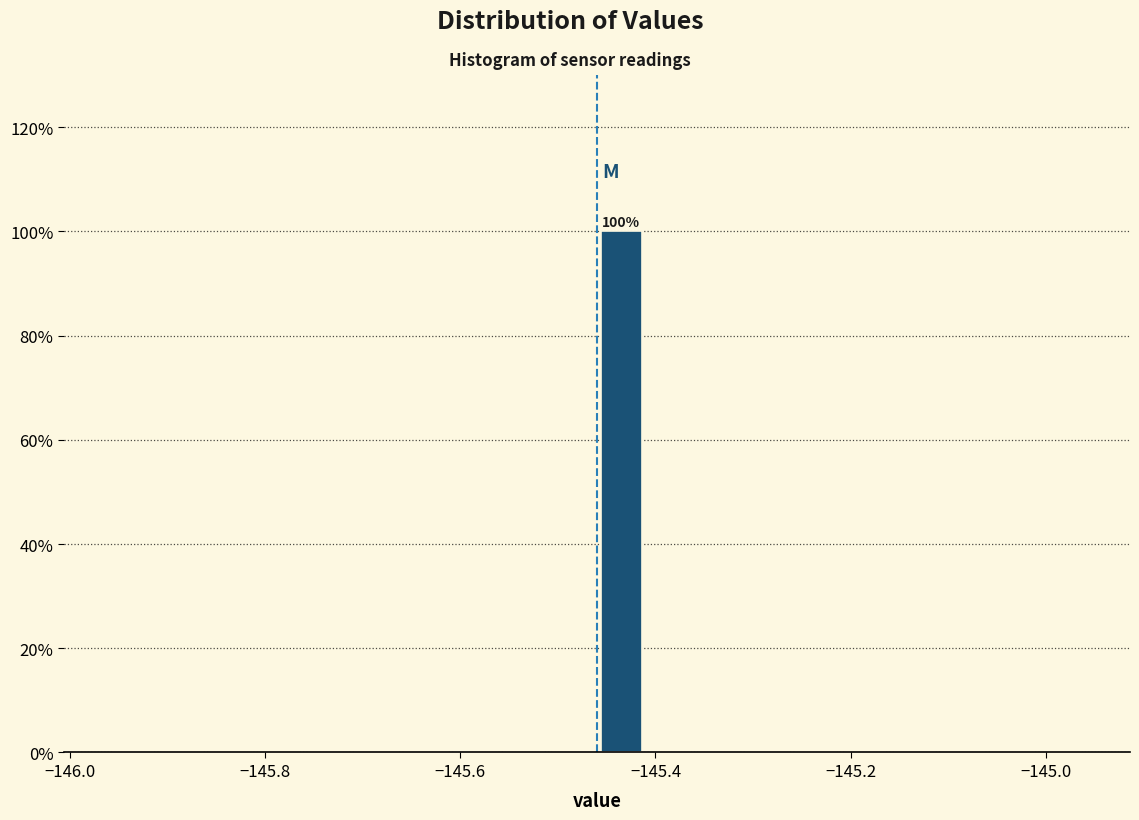

Read against the x-axis, roughly where is the centre of the tallest bar?

-145.44